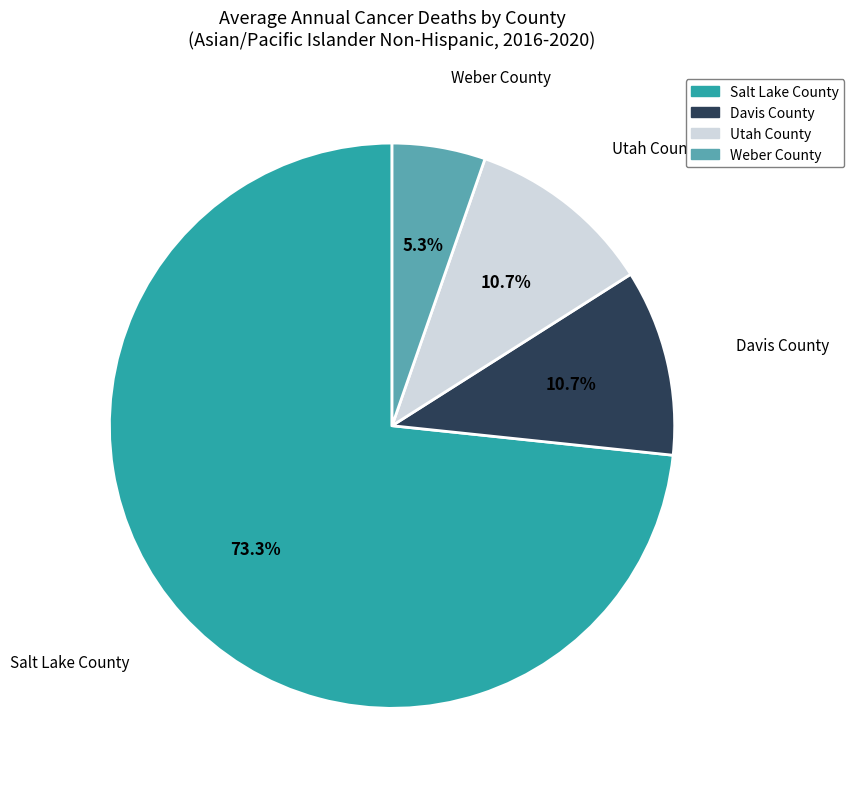

What is the largest slice in the pie chart?

Salt Lake County